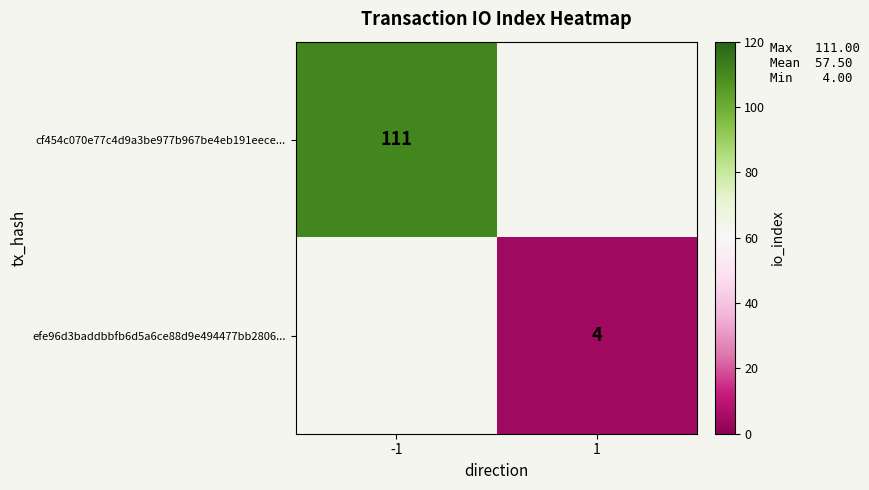

Is it true that efe96d3baddbbfb6d5a6ce88d9e494477bb2806... equals 4 at 1?

True